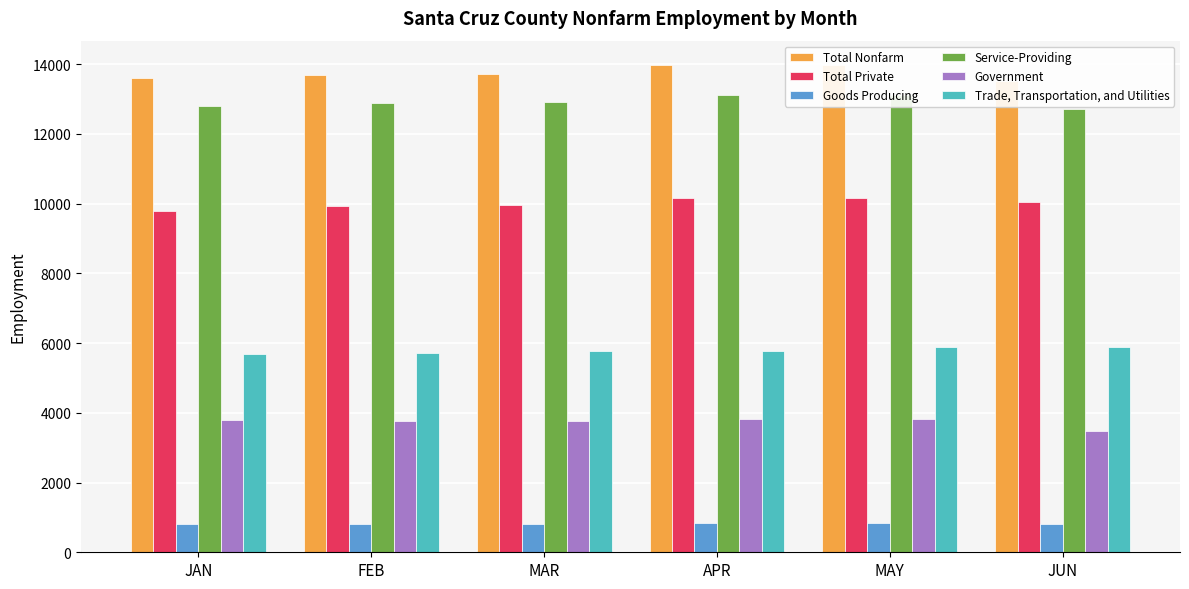

What is the value of the Goods Producing bar at the 6th from the left?

825